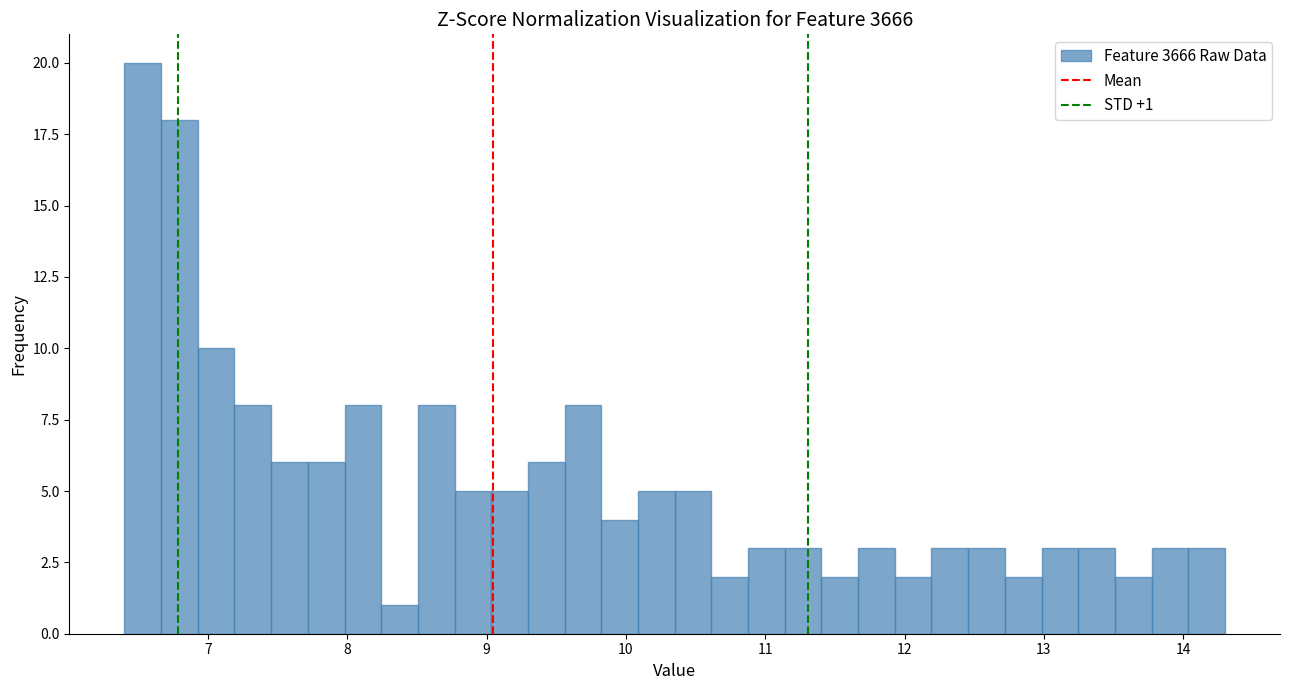

Around what value on the x-axis is the tallest bar? Give the approximate position of its centre, as read against the axis.

6.5